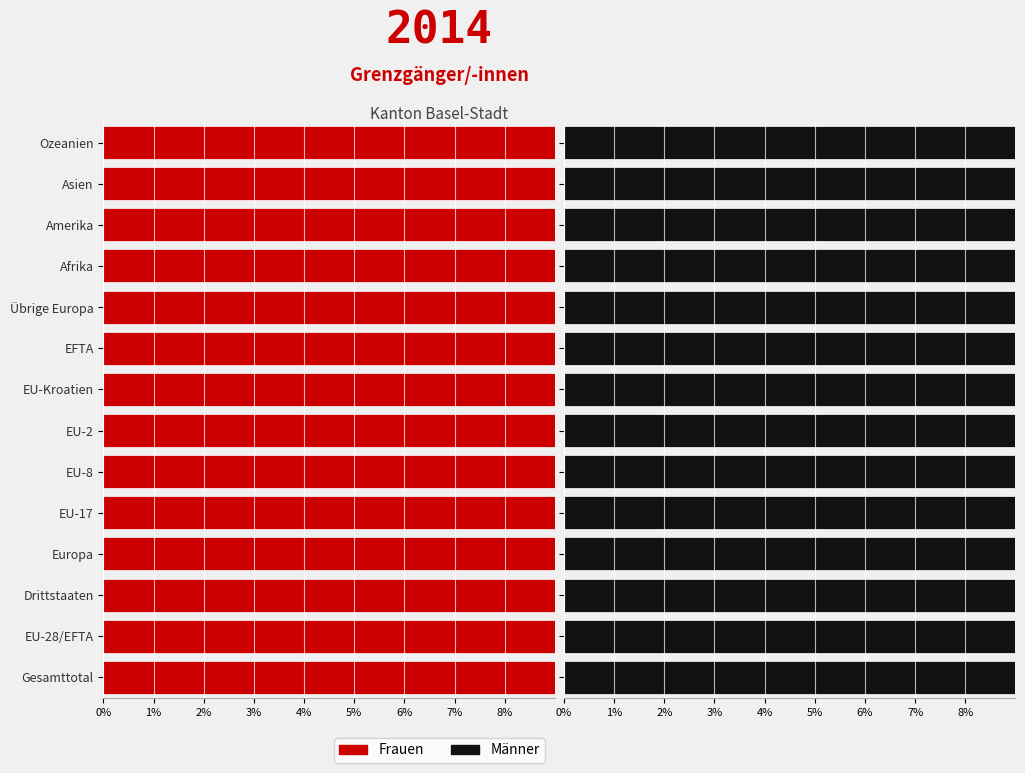

What is the sum of all Männer values?

751.2